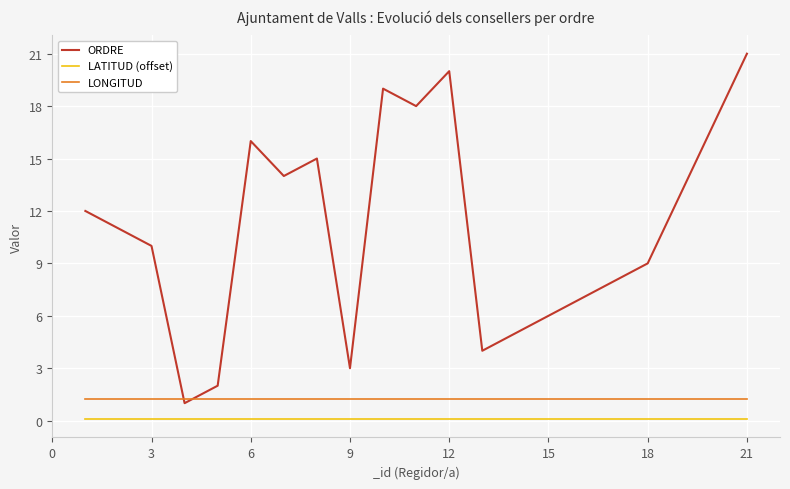

True or false: ORDRE and LATITUD (offset) cross at least once.

False